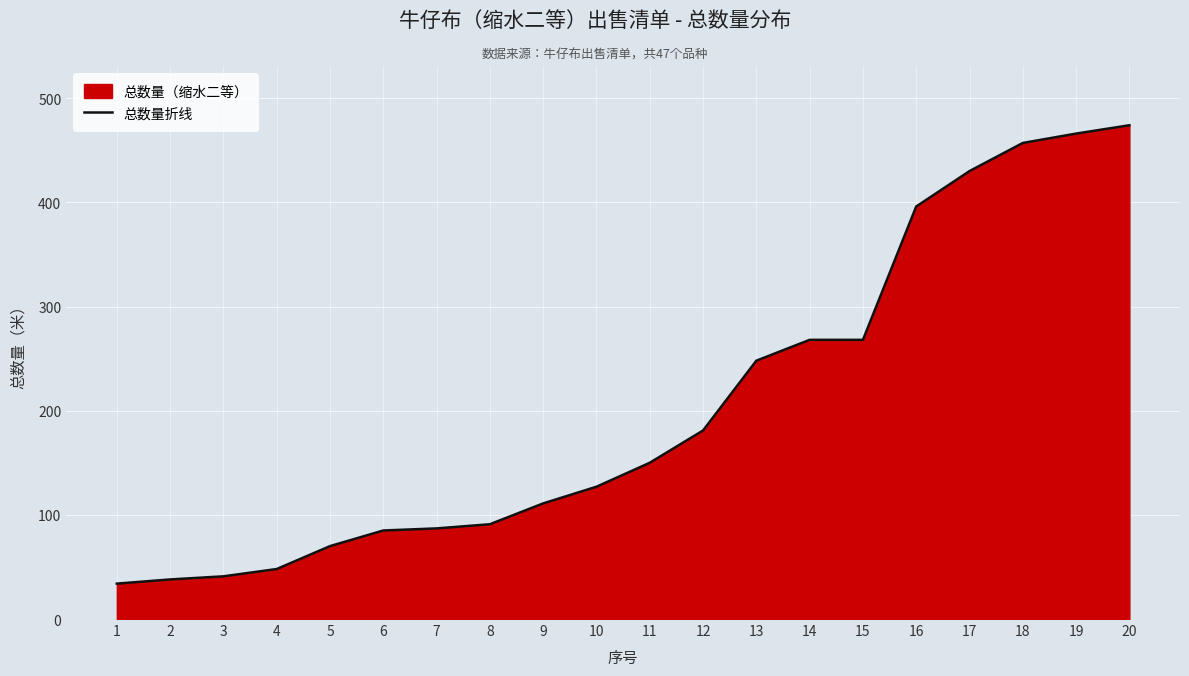

What is the difference between the second highest and minimum values?

432